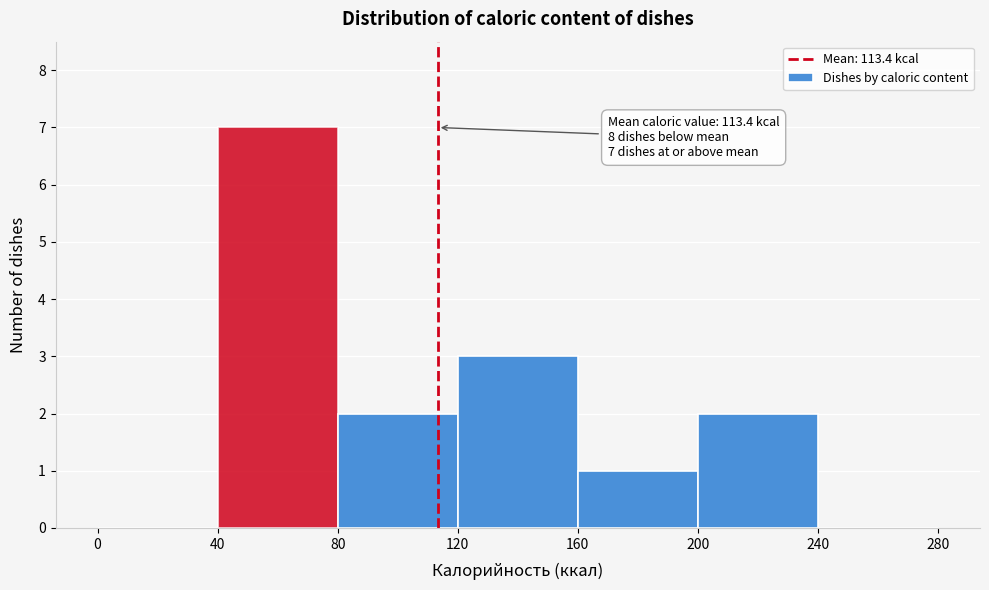

Over which range of the x-axis is the bar tallest?

40 to 80